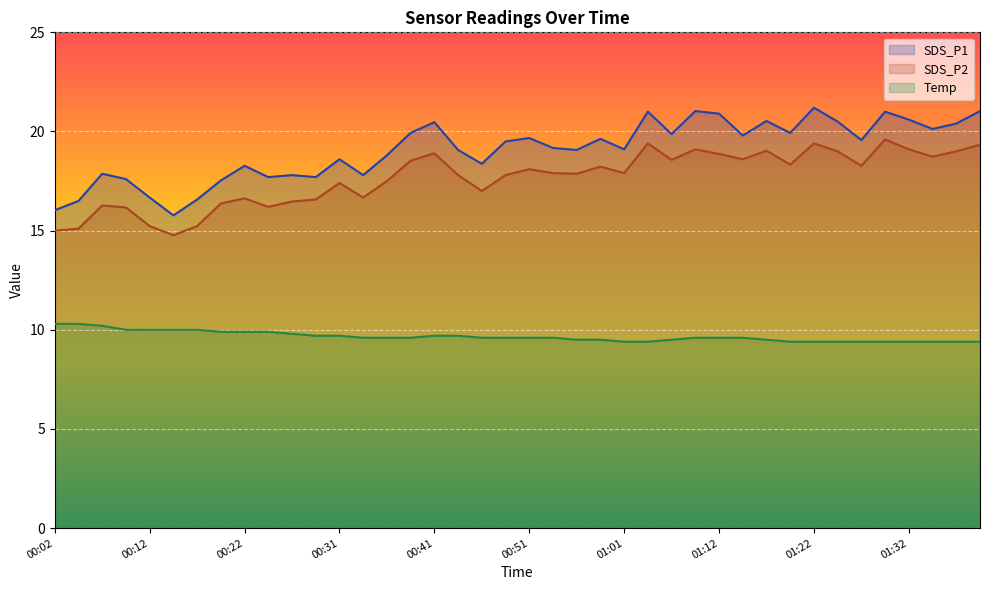

List the series in order of their peak value, highest first.

SDS_P1, SDS_P2, Temp